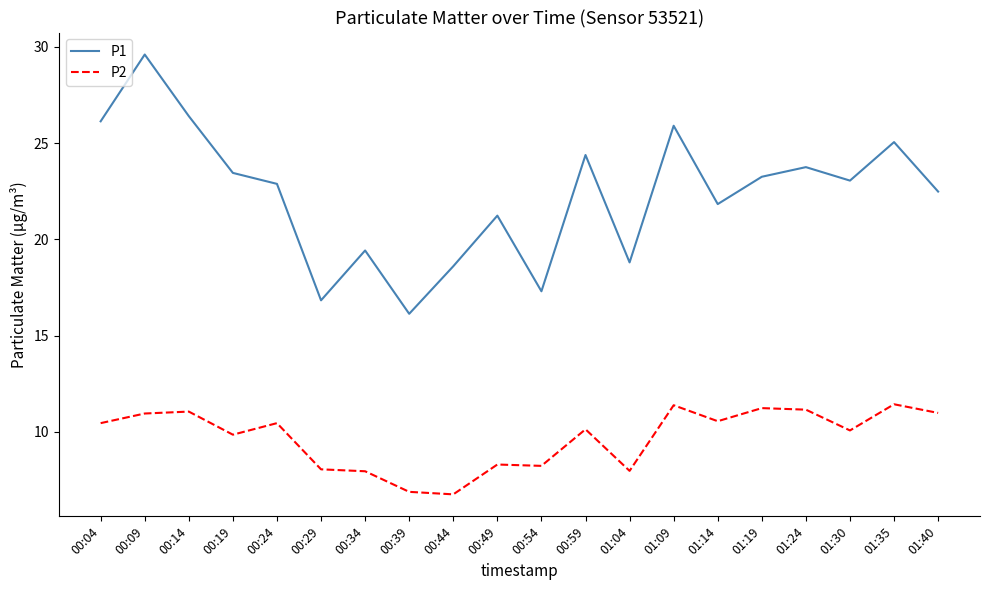

The P2 series shows 8.2 at 00:54. True or false?

True